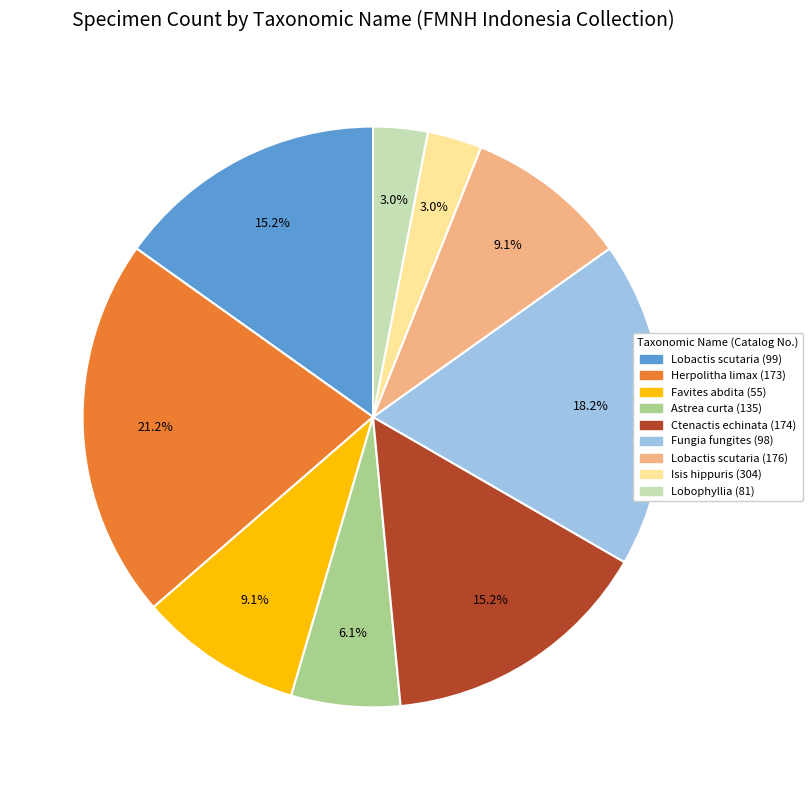

Which category has the biggest portion of the pie?

Herpolitha limax (173)